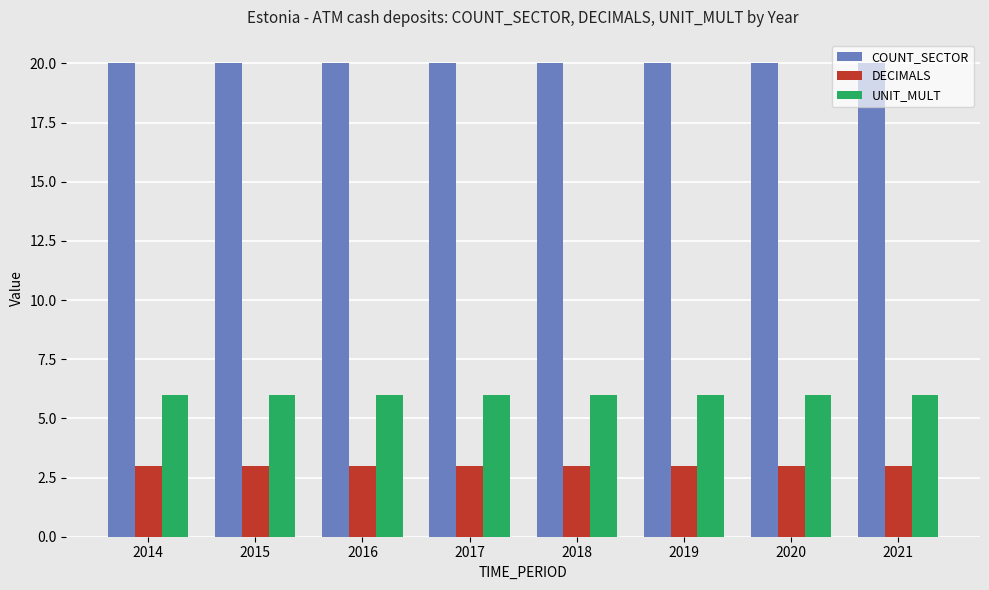

Is it true that DECIMALS equals 3 at 2021?

True